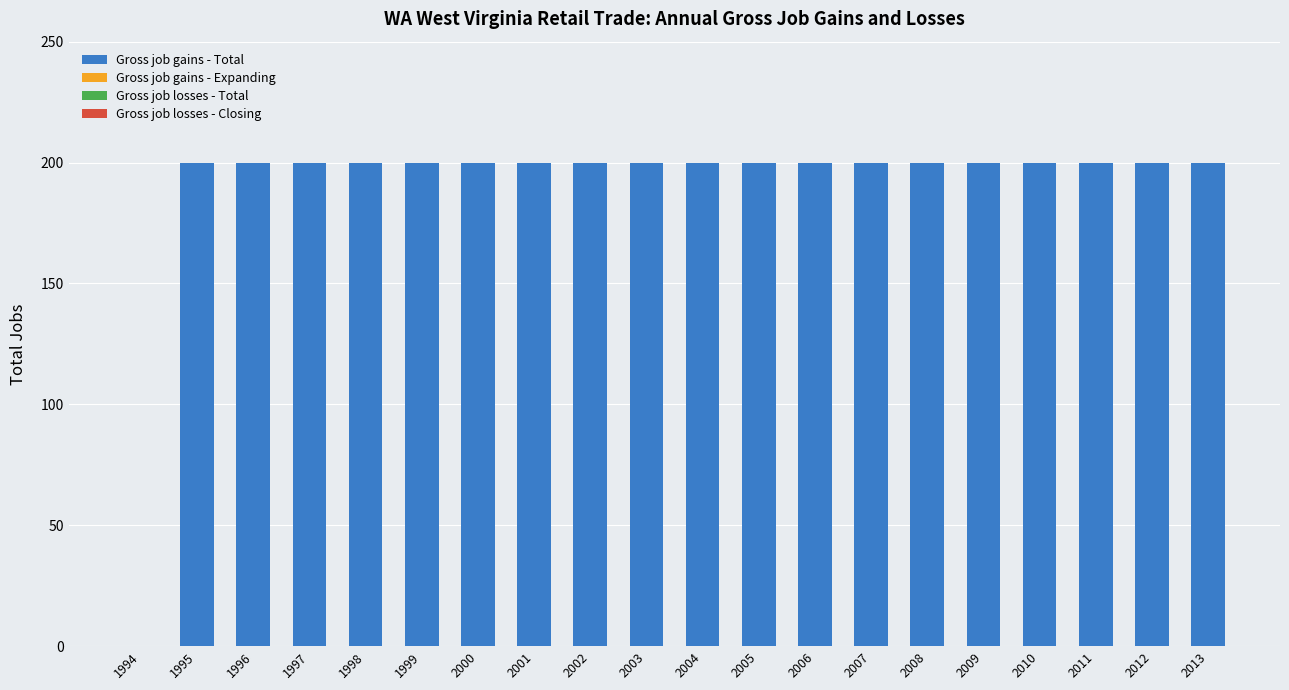

What is the sum of all values?

3800